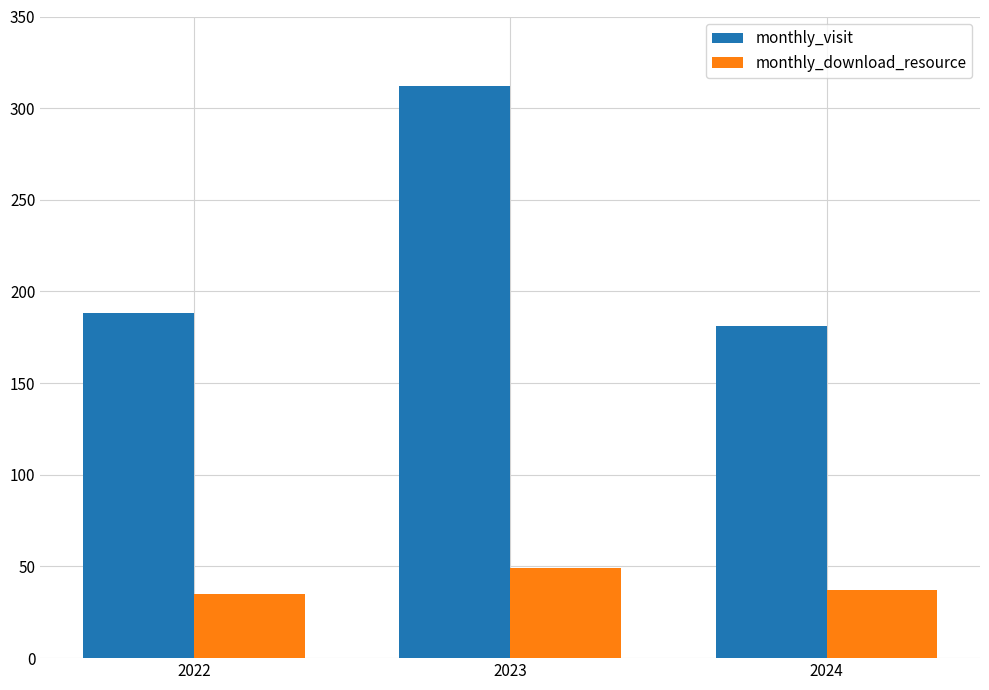

Which series has the largest total across all categories?

monthly_visit